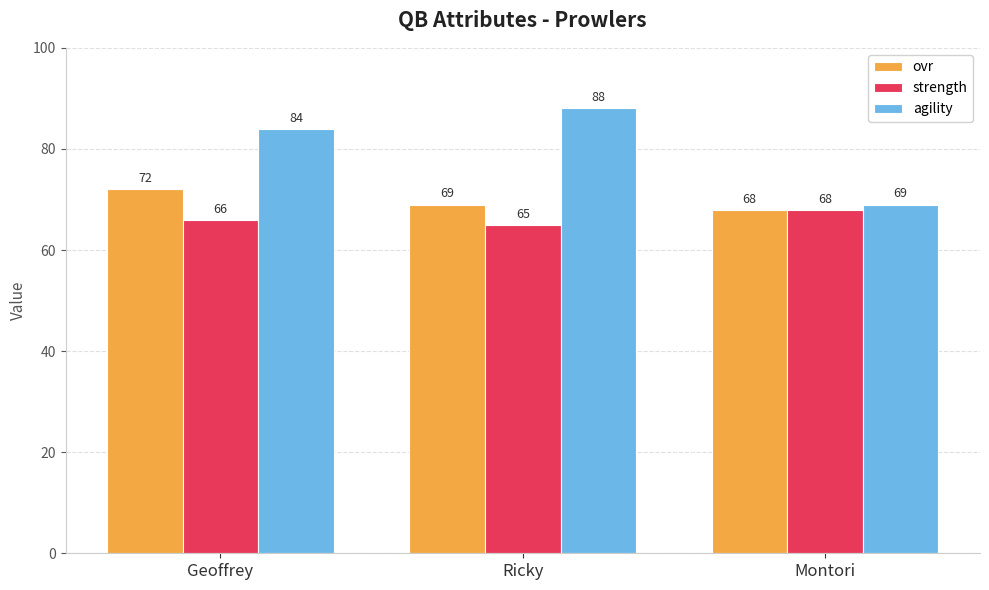

List the series in order of their peak value, highest first.

agility, ovr, strength